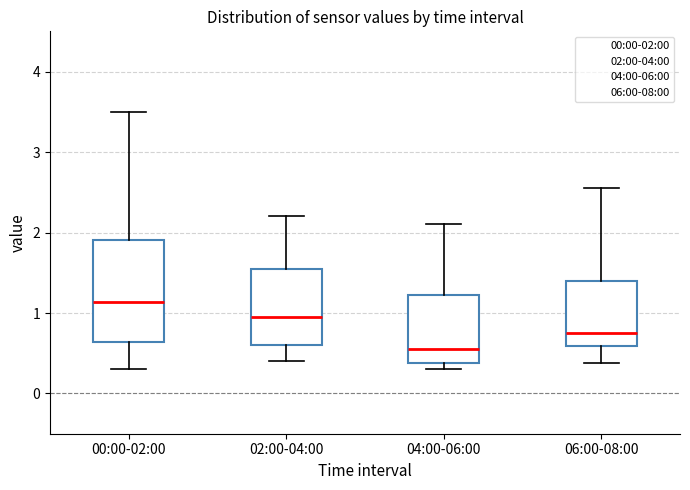

Which box's median line is the highest?

00:00-02:00